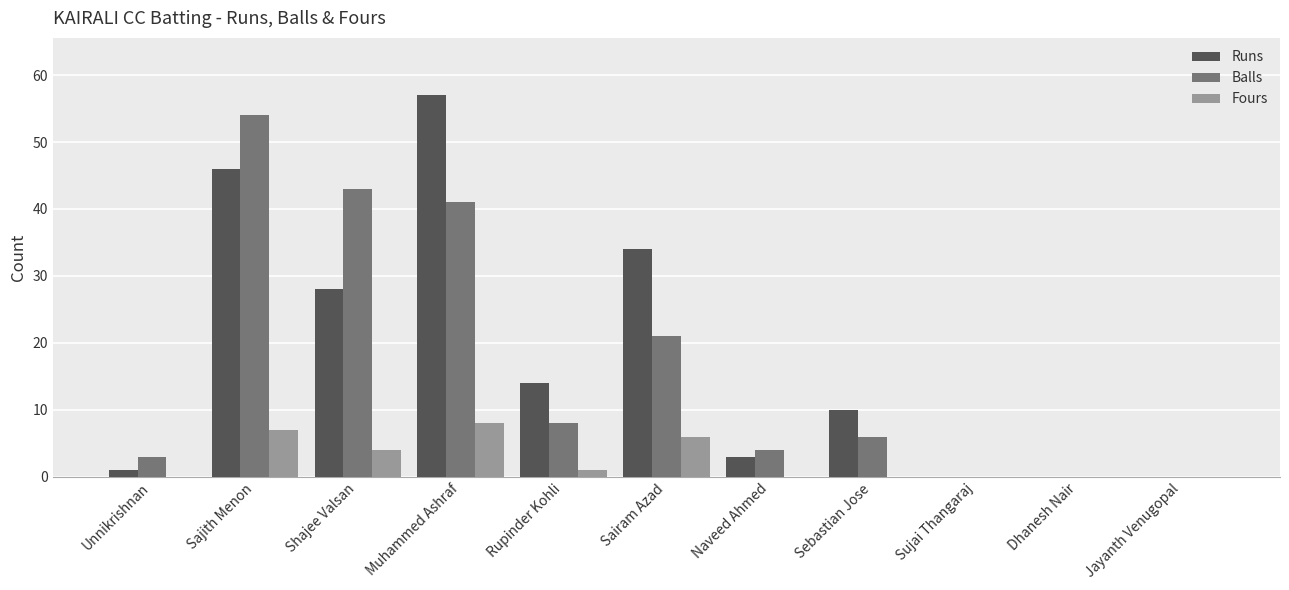

What is the maximum value for Runs?

57